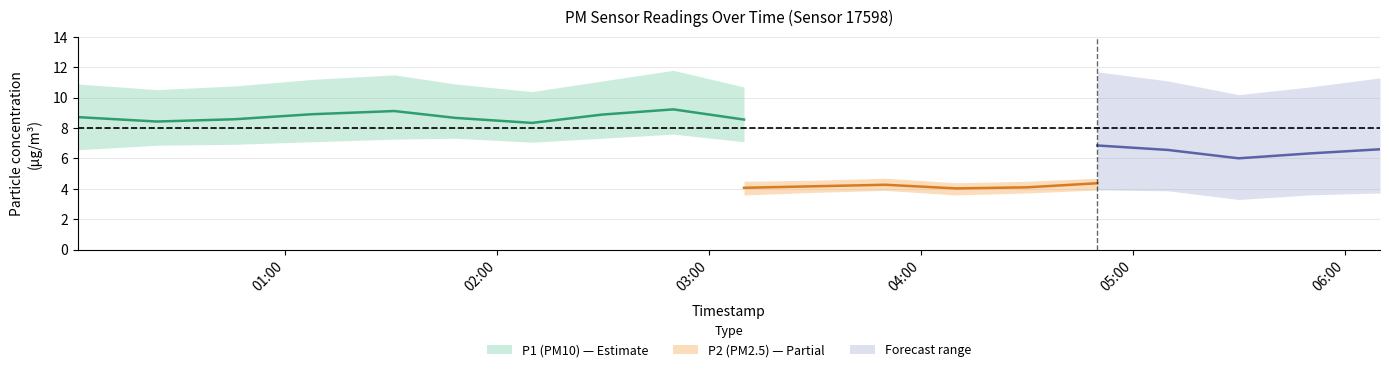

Is the value of P1_lower at 2023-05-19T05:10:00 greater than the value of P2_upper at 2023-05-19T02:30:00?

Yes